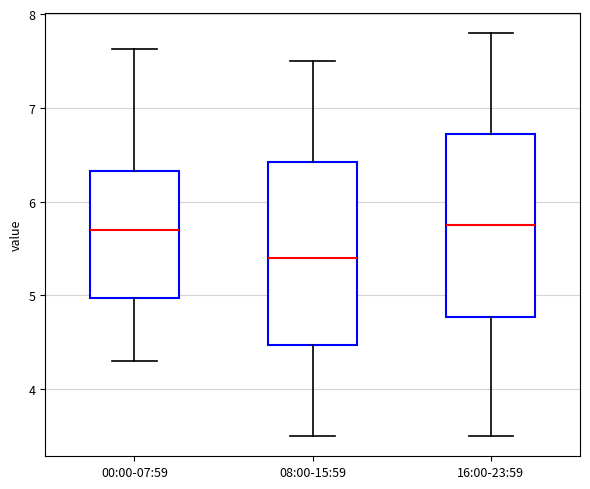

Where does the upper whisker of the box for 16:00-23:59 end on the y-axis? The values are not printed on the chart, so give them approximately, as read against the axis.

7.8